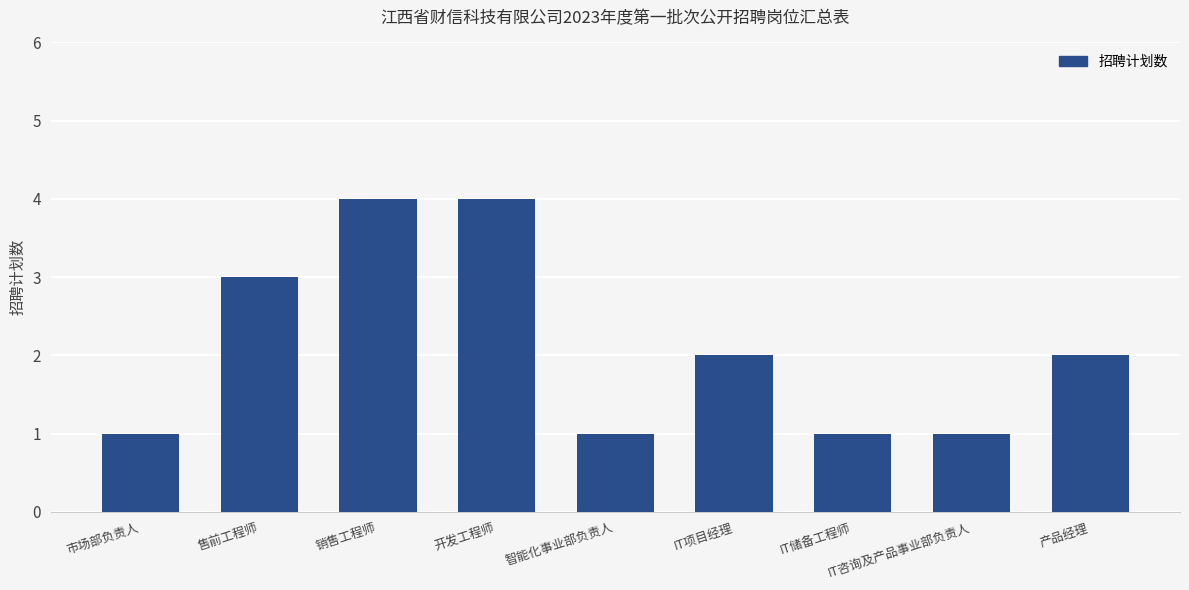

How many categories are shown in the chart?

9